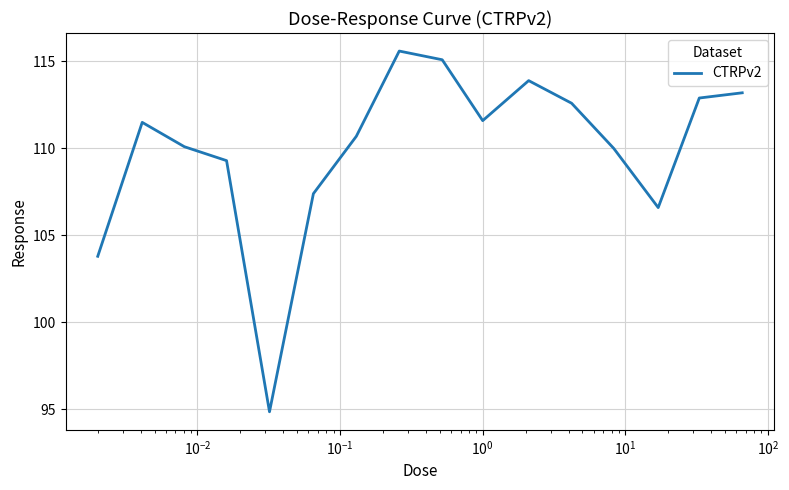

What is the difference between the maximum and minimum values?

20.7